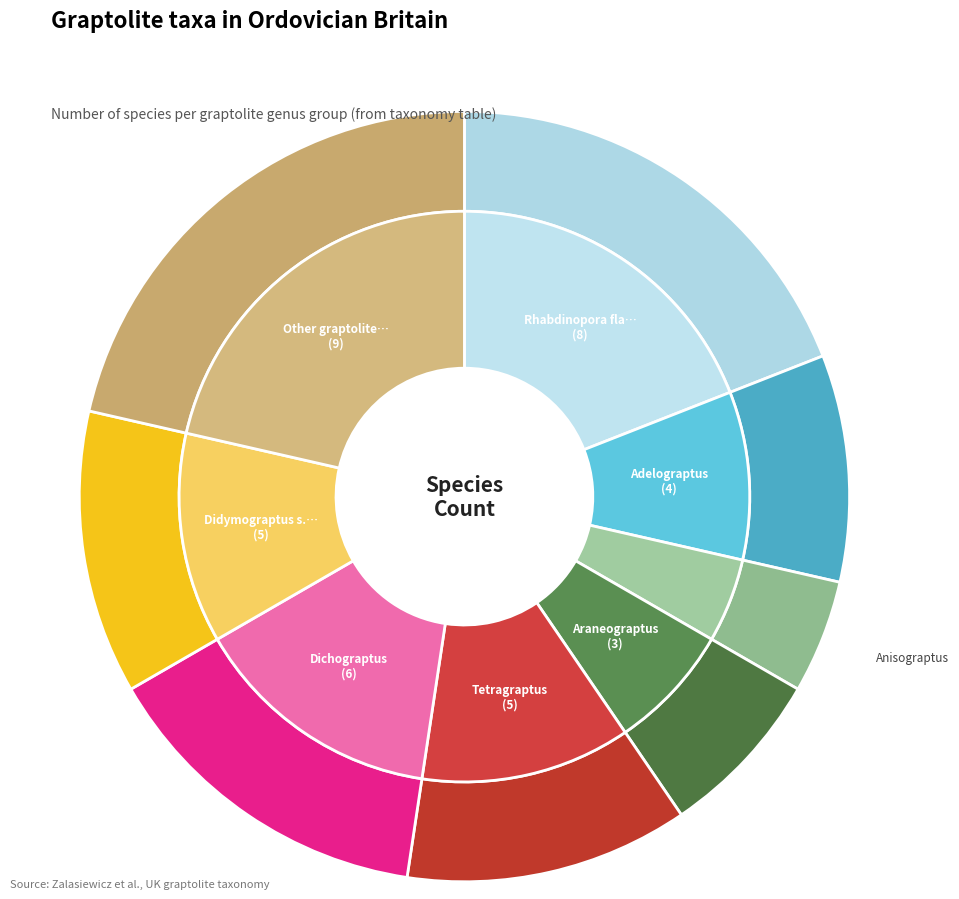

To the nearest percent, what portion does Rhabdinopora flabelliformis represent?

19%